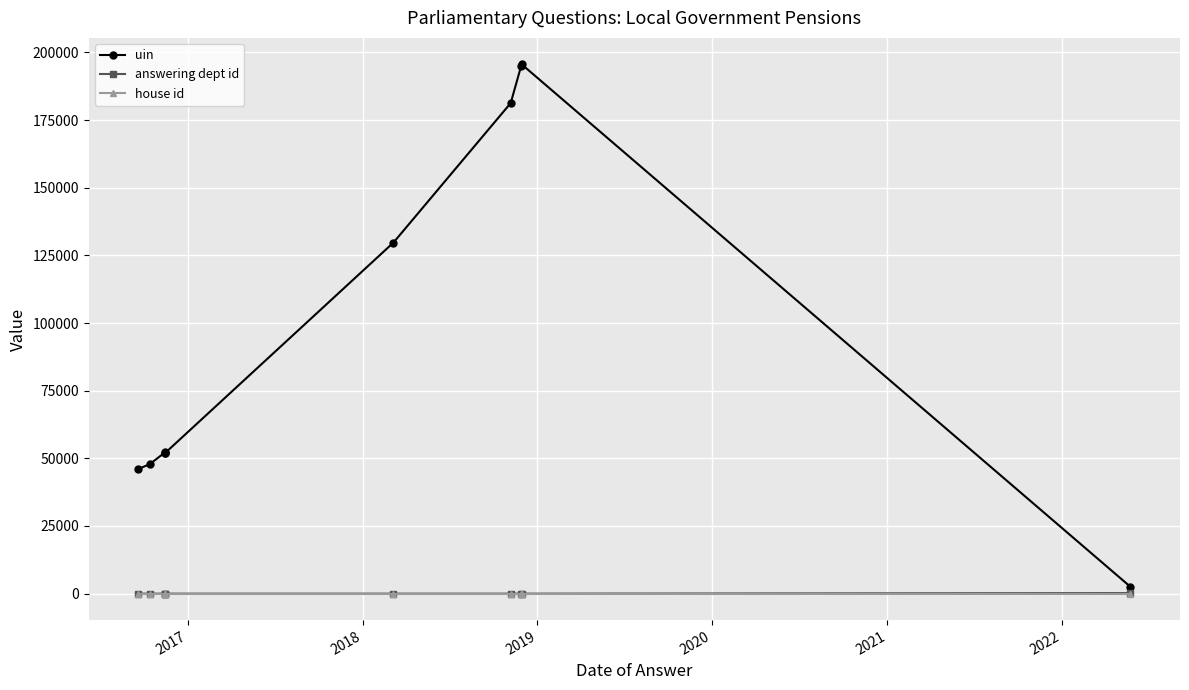

True or false: uin and house id intersect in this chart.

False